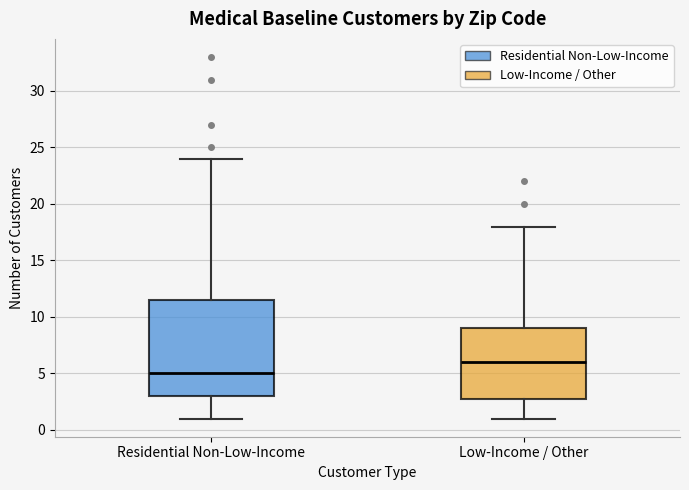

Reading left to right, read every box against the y-axis: the position of its median line, the range the box covers, and the ends of its whiskers. The values are not printed on the chart, so give them approximately, as read against the axis.

Residential Non-Low-Income: median 5.0, box 3.0 to 11.5, whiskers 1.0 to 24.0
Low-Income / Other: median 6.0, box 3.0 to 9.0, whiskers 1.0 to 18.0